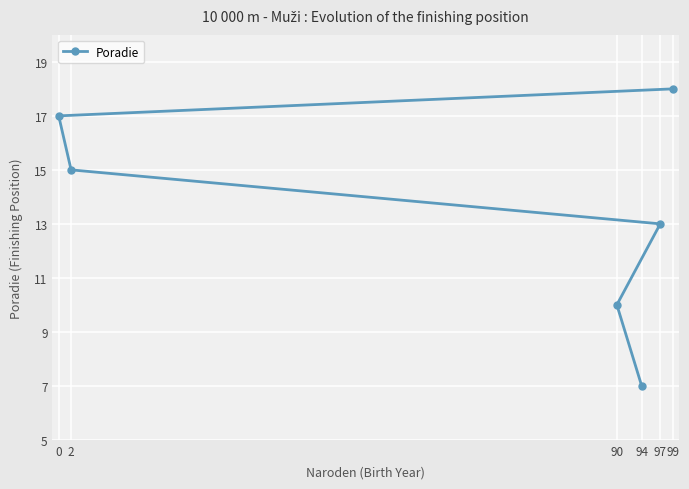

Read the value at 0, to the nearest 10.

20